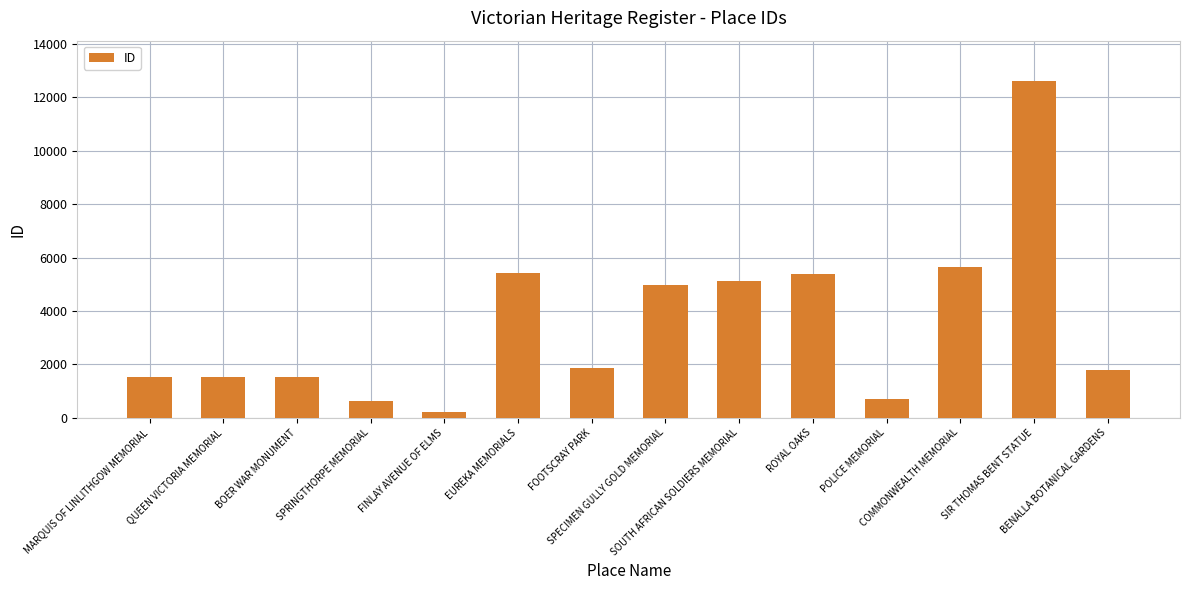

What is the label of the 4th bar from the left?

SPRINGTHORPE MEMORIAL